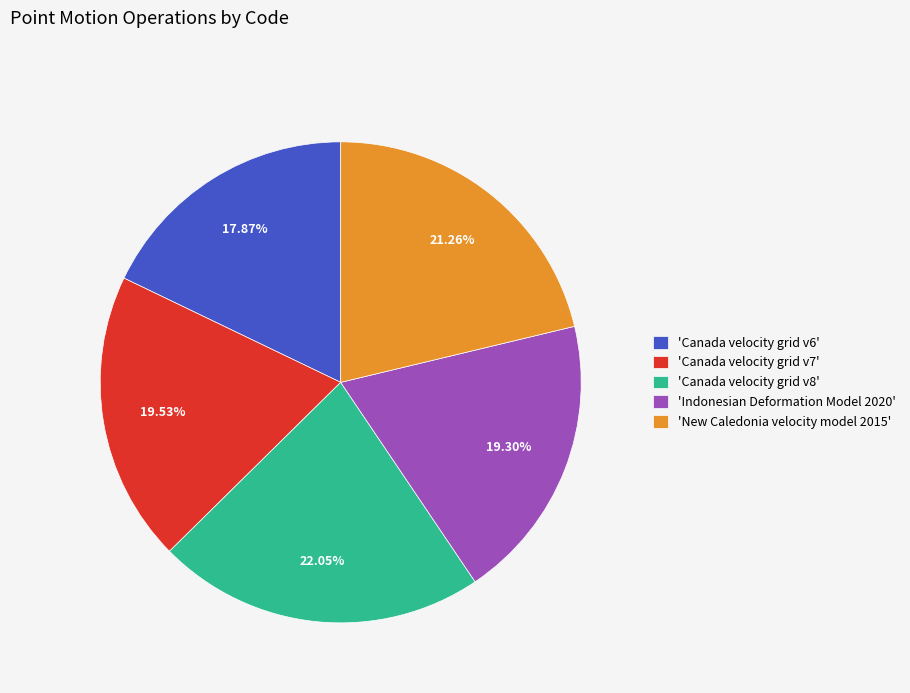

Which has a higher value, 'Canada velocity grid v8' or 'Indonesian Deformation Model 2020'?

'Canada velocity grid v8'